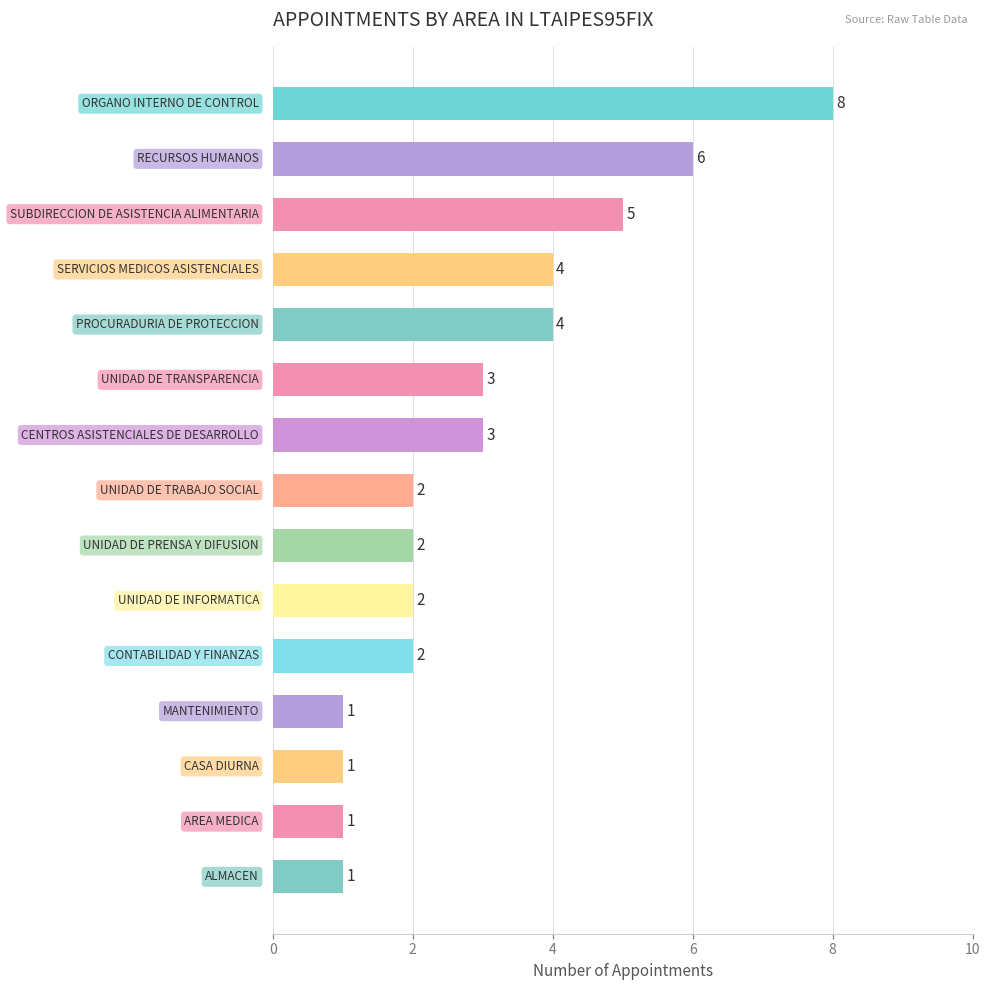

Reading bottom to top, what are all the values shown in this chart?

1	1	1	1	2	2	2	2	3	3	4	4	5	6	8